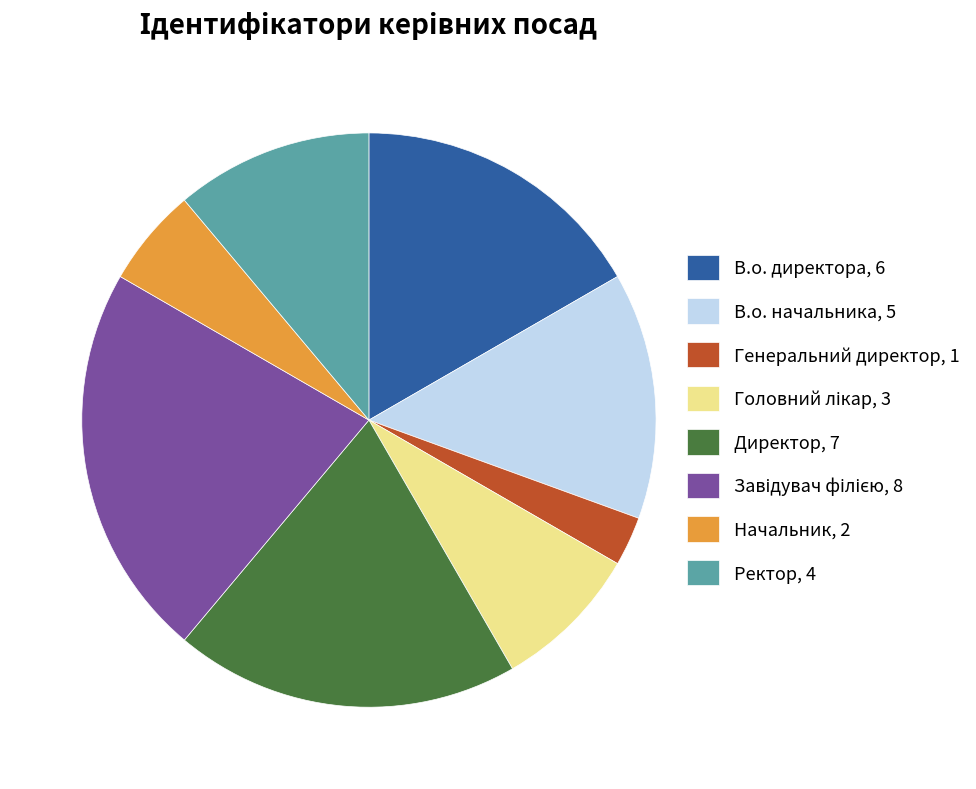

Combined, do Начальник, 2 and Генеральний директор, 1 account for over 50%?

No